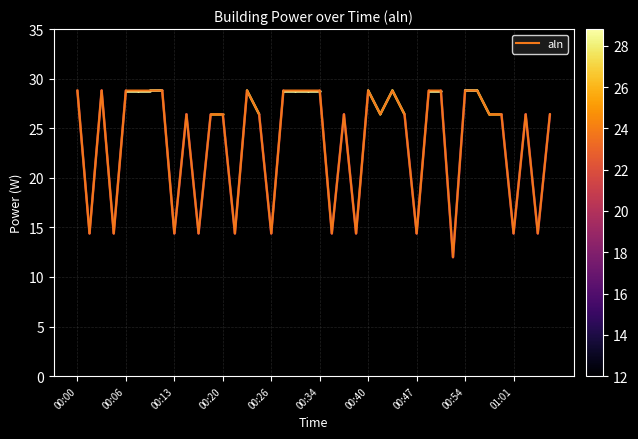

What is the minimum value shown in the chart?

12.0